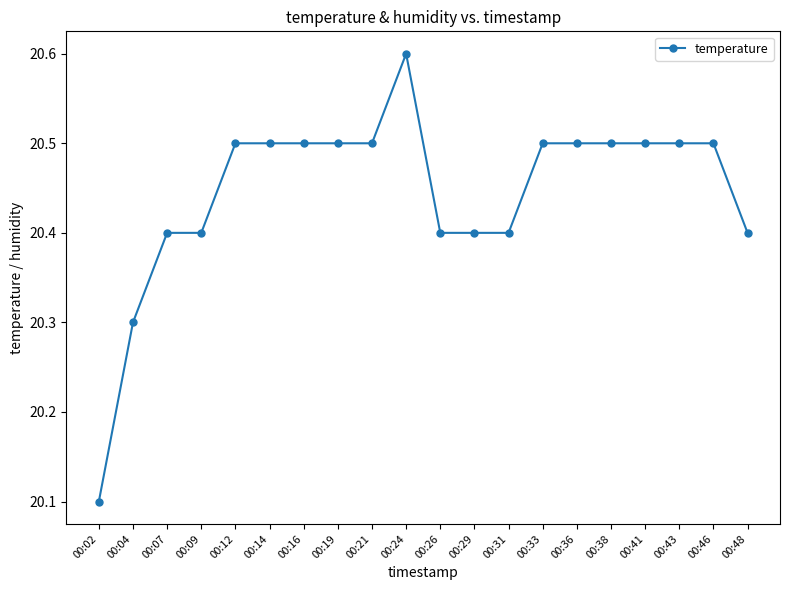

Which has a higher value, 00:04 or 00:09?

00:09